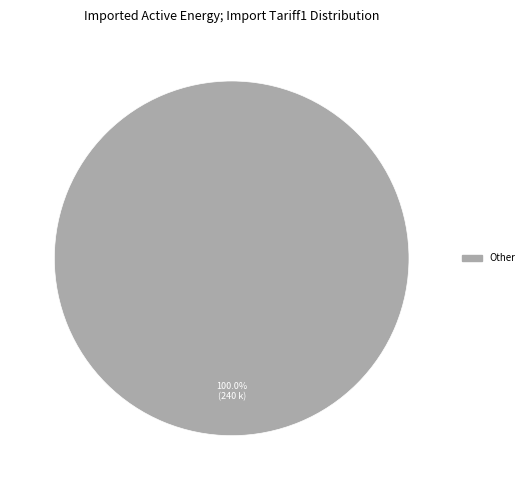

Is there any slice that represents more than half of the pie?

Yes